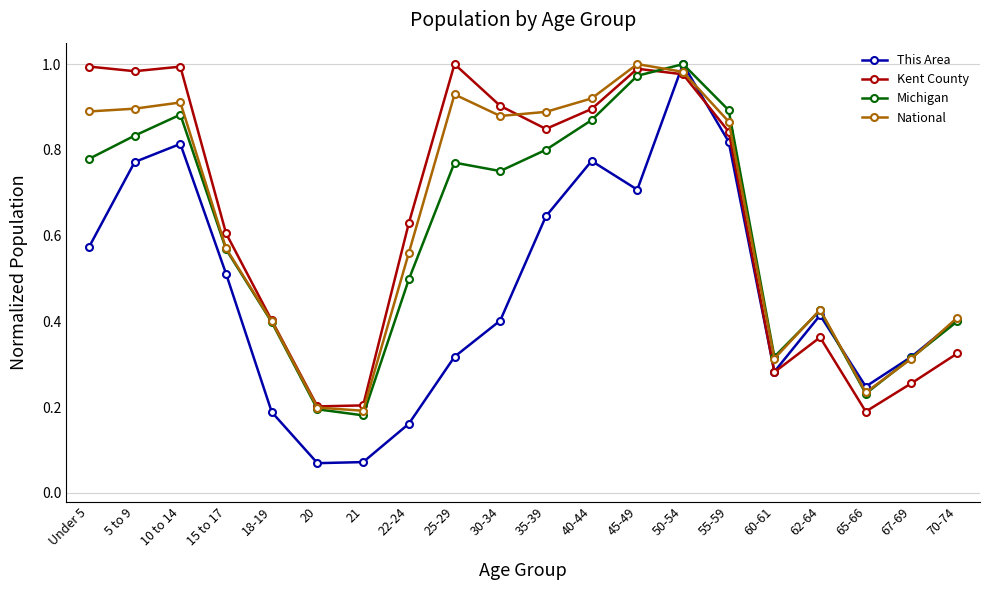

How many data points does each series have?

20